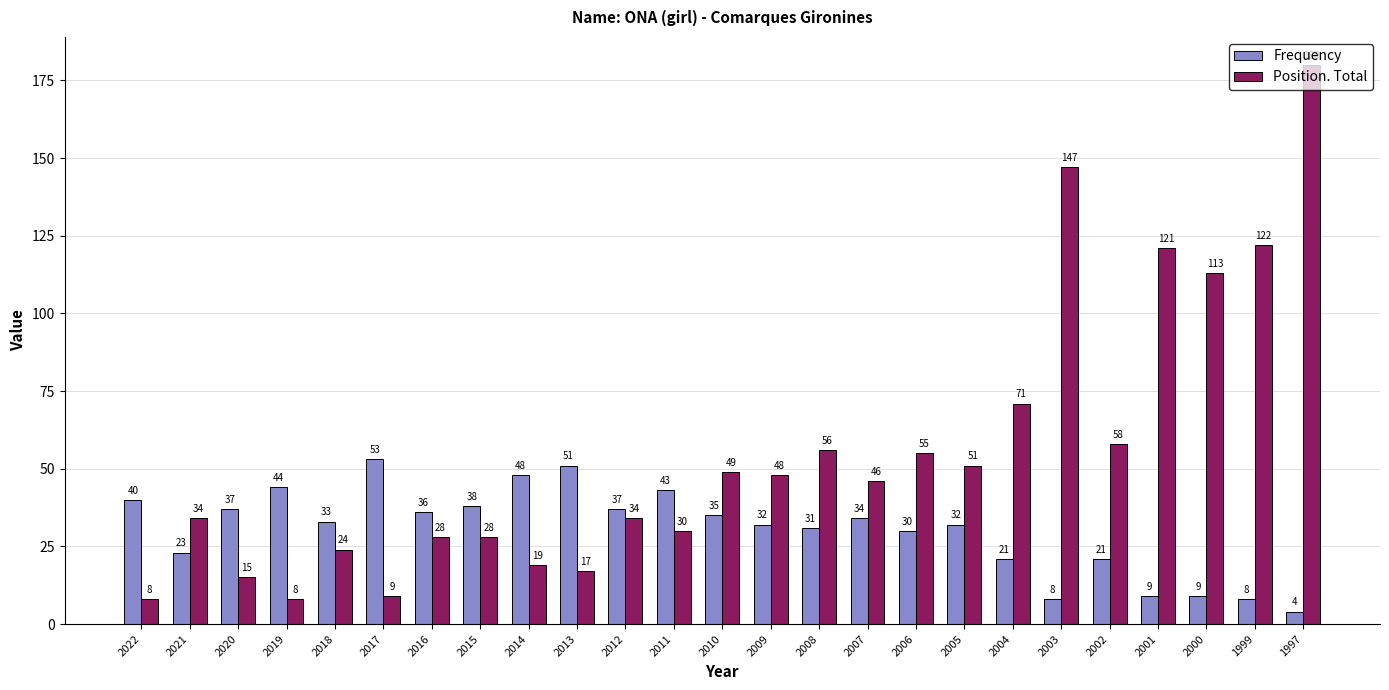

What is the difference between the highest and lowest values at 2012?

3